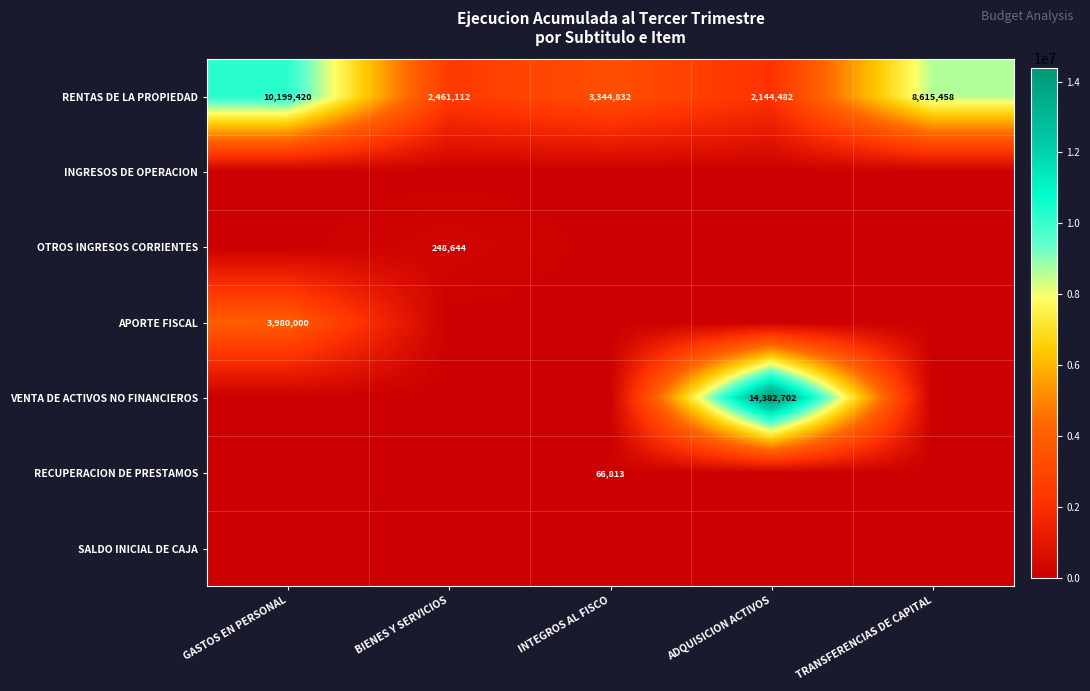

Where is RENTAS DE LA PROPIEDAD nearest to the value 6171951?

TRANSFERENCIAS DE CAPITAL